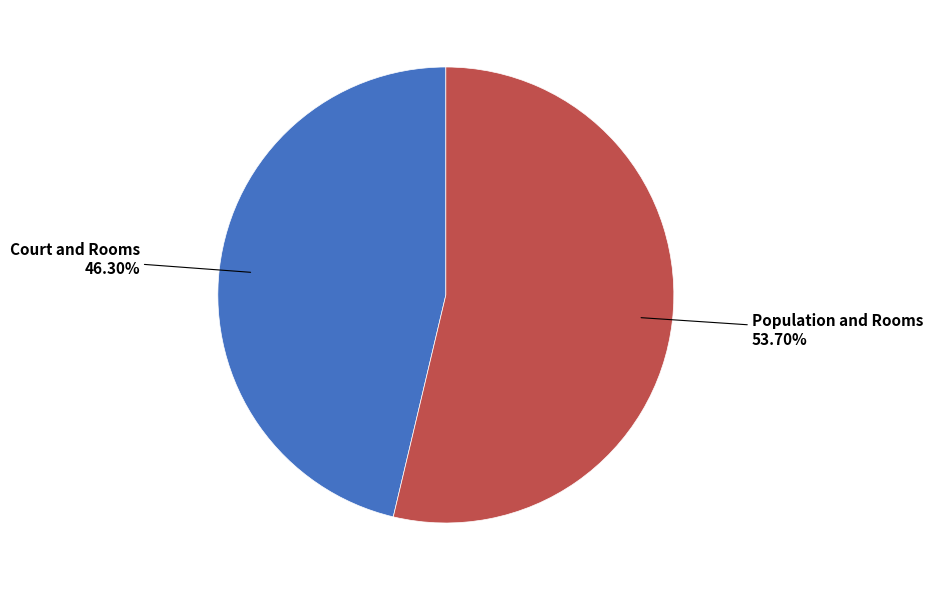

Is there any slice that represents more than half of the pie?

Yes